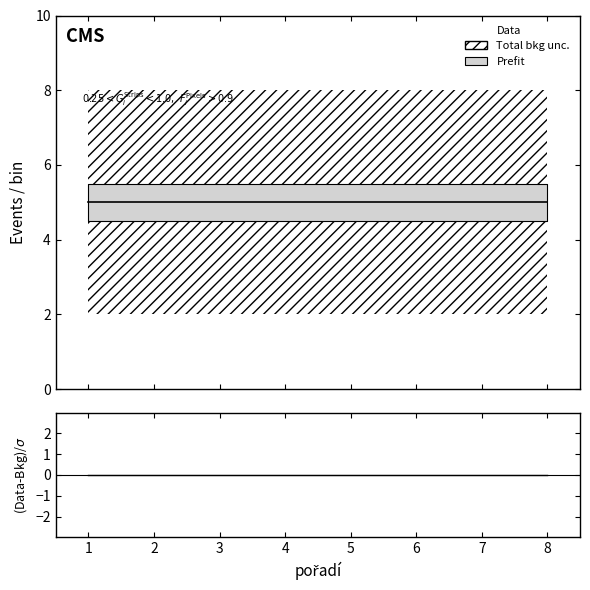

At which category is the sum across all series the highest?

8